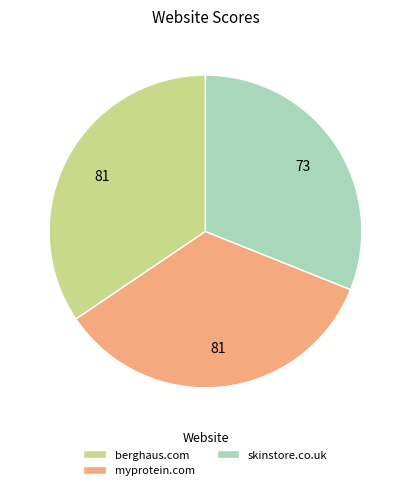

Does berghaus.com account for over 50% of the chart?

No